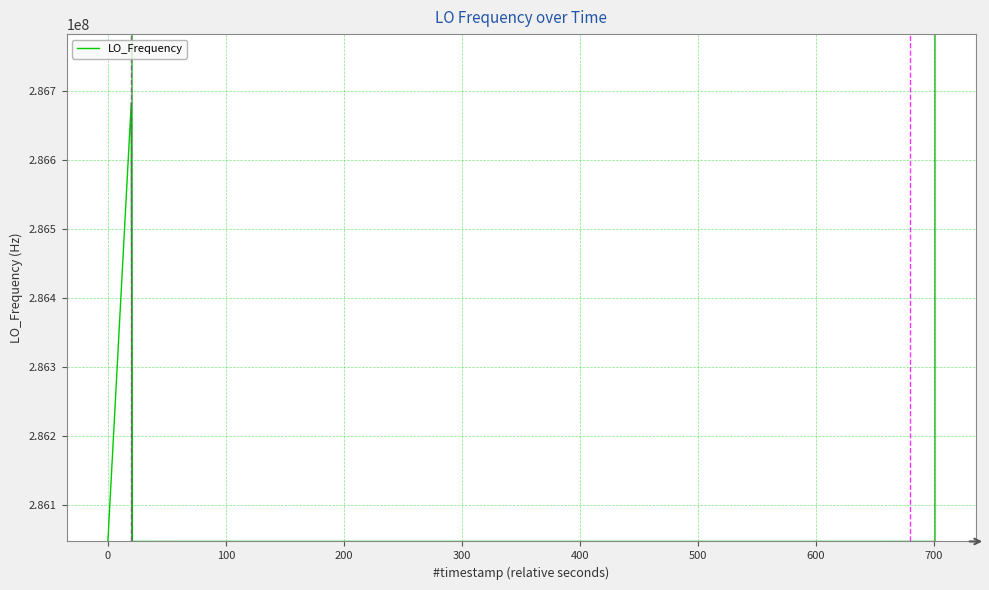

What is the difference between the maximum and minimum values?

635707.0